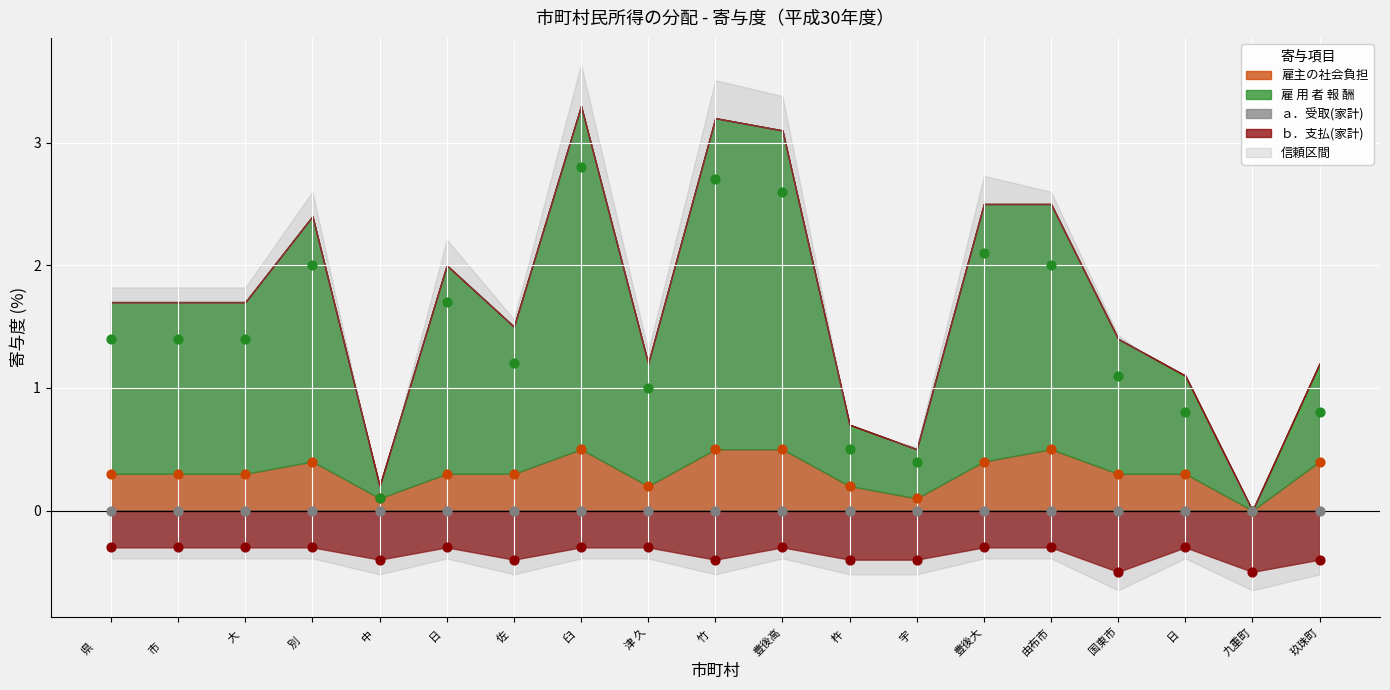

Which series reaches the minimum Y coordinate?

ｂ．支払(家計)